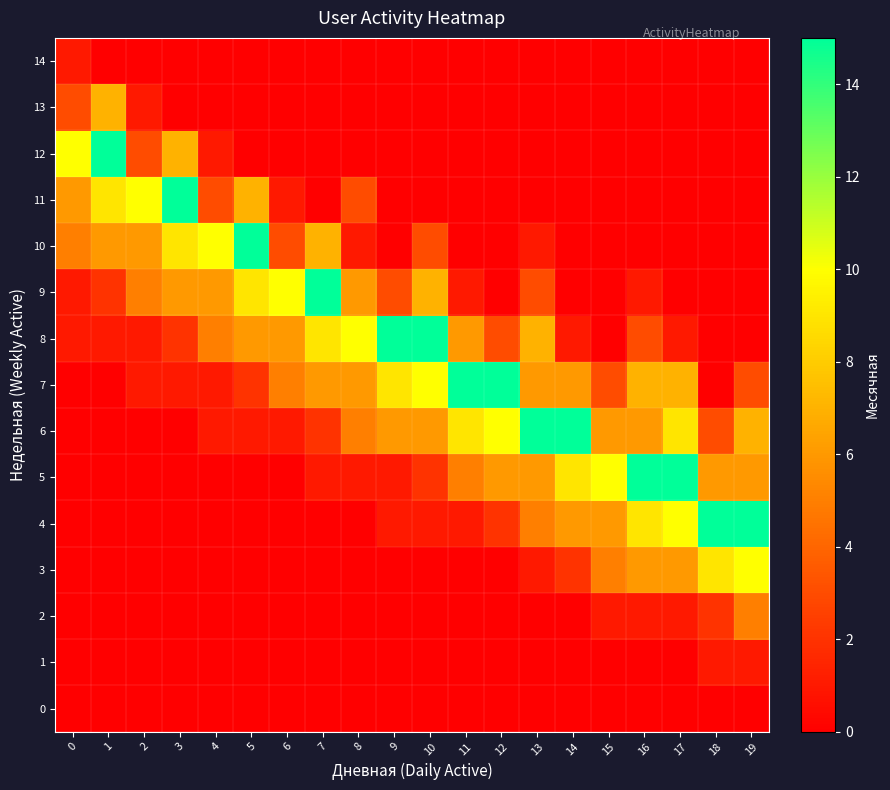

Rank the series by their maximum value, from lowest to highest.

0, 1, 14, 2, 13, 3, 4, 5, 6, 7, 8, 9, 10, 11, 12